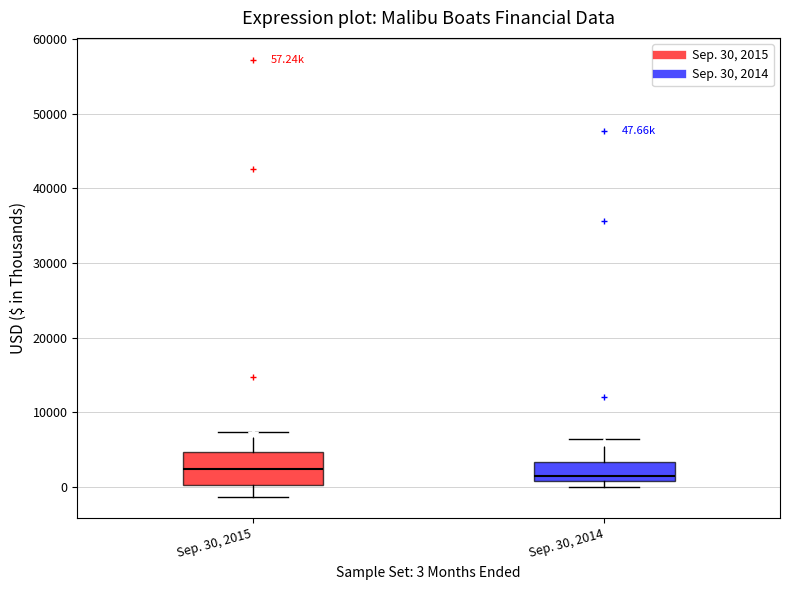

Which box has the lowest median line?

Sep. 30, 2014